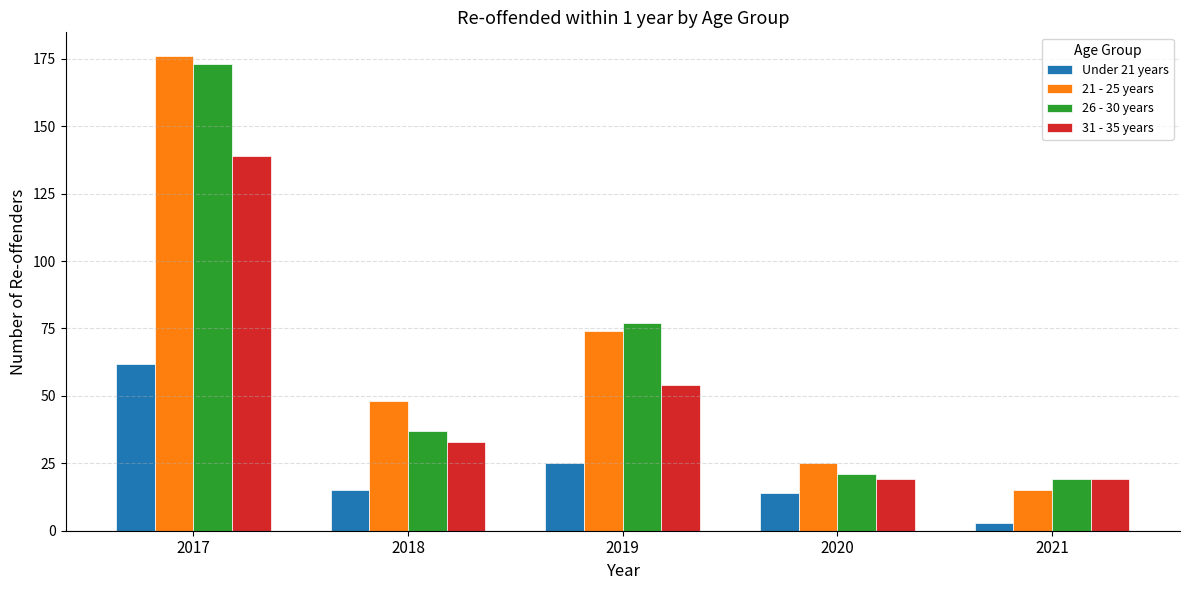

Reading left to right, list all the values displayed in this chart.

Under 21 years: 62	15	25	14	3
21 - 25 years: 176	48	74	25	15
26 - 30 years: 173	37	77	21	19
31 - 35 years: 139	33	54	19	19